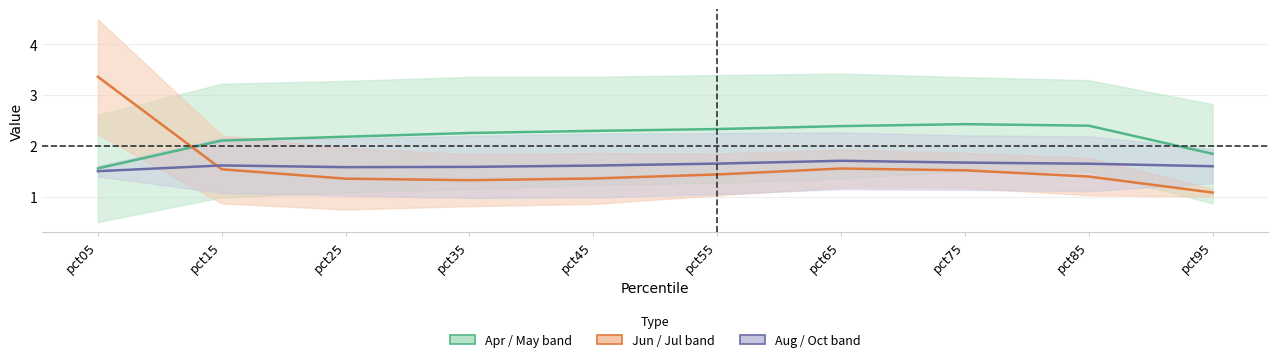

True or false: Apr / May band and Aug / Oct band cross at least once.

False